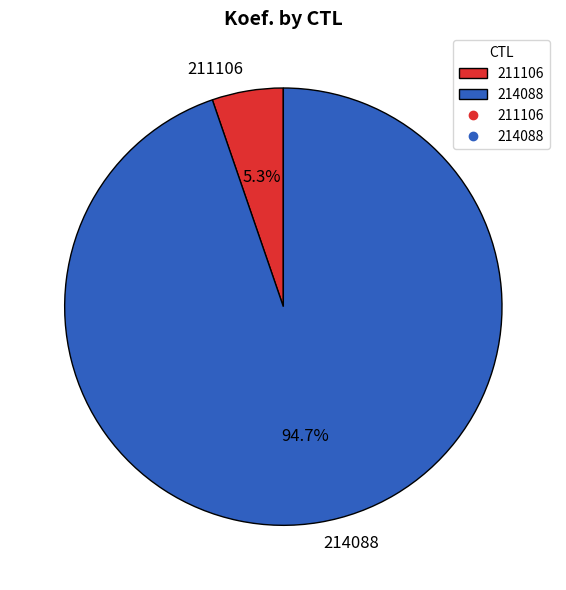

To the nearest percent, what is the combined percentage of 211106 and 214088?

100%